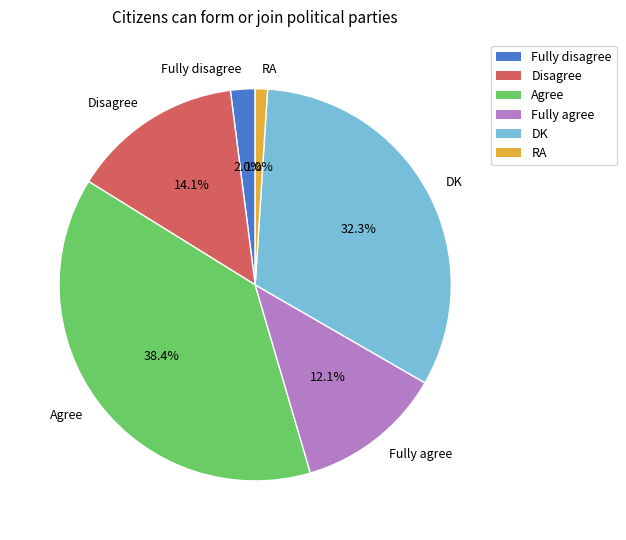

To the nearest percent, what is the average slice percentage?

17%